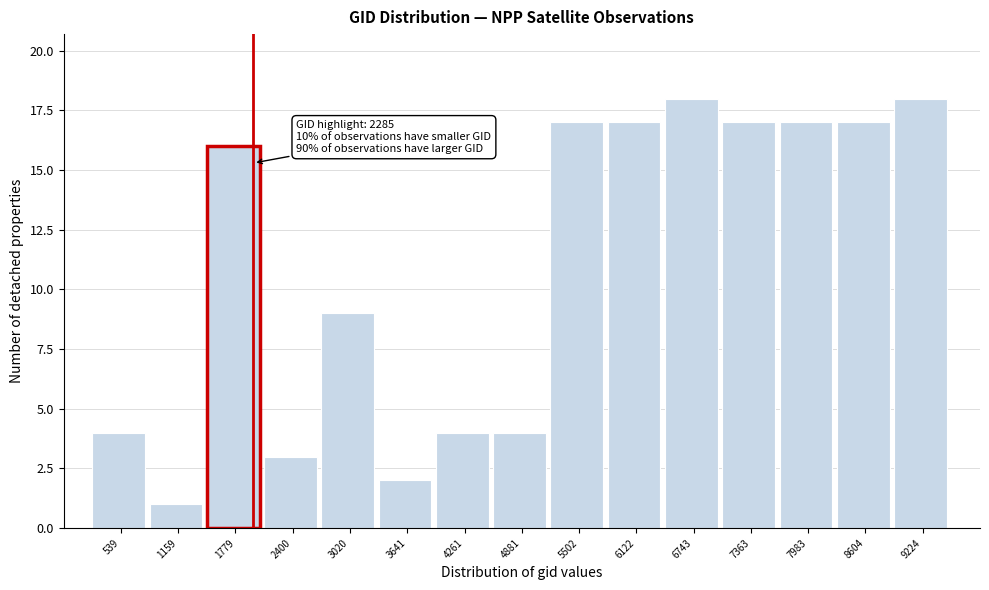

Reading right to left, what are all the values shown in this chart?

18	17	17	17	18	17	17	4	4	2	9	3	16	1	4